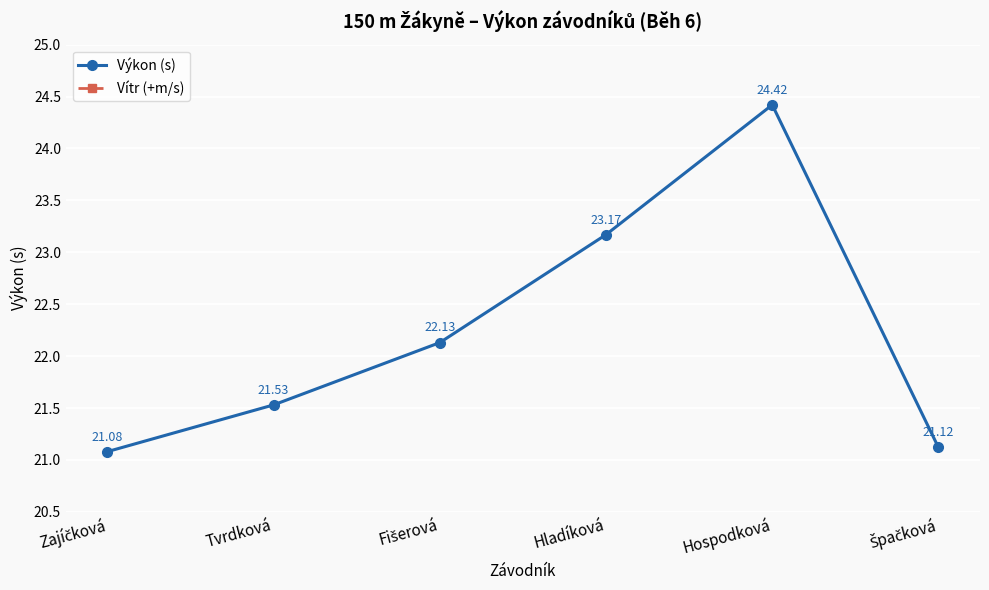

Rank the categories by Výkon (s) value from highest to lowest.

Hospodková, Hladíková, Fišerová, Tvrdková, Špačková, Zajíčková